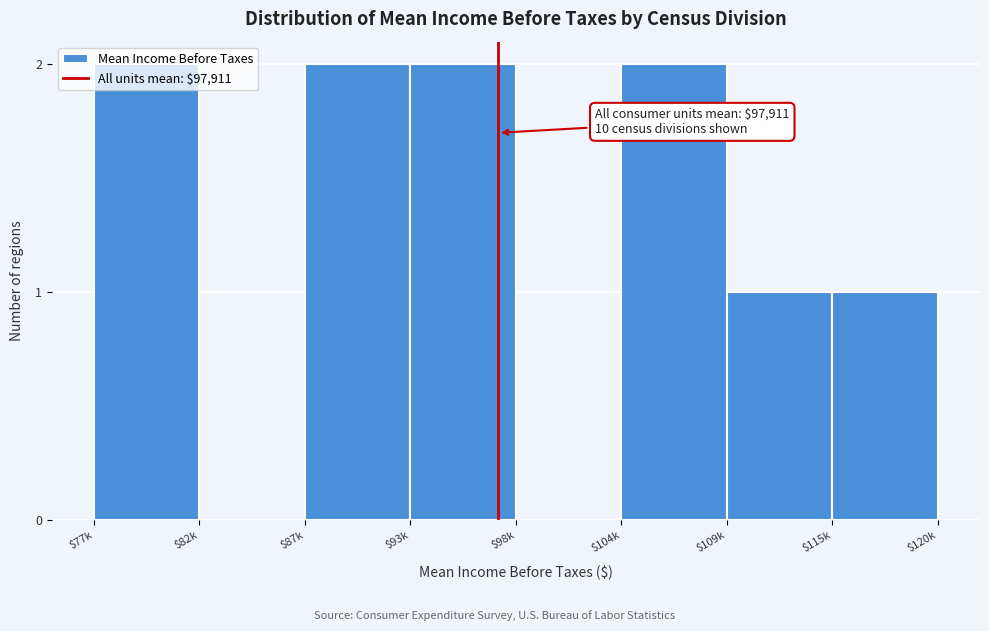

The value at $104k is 3. True or false?

False